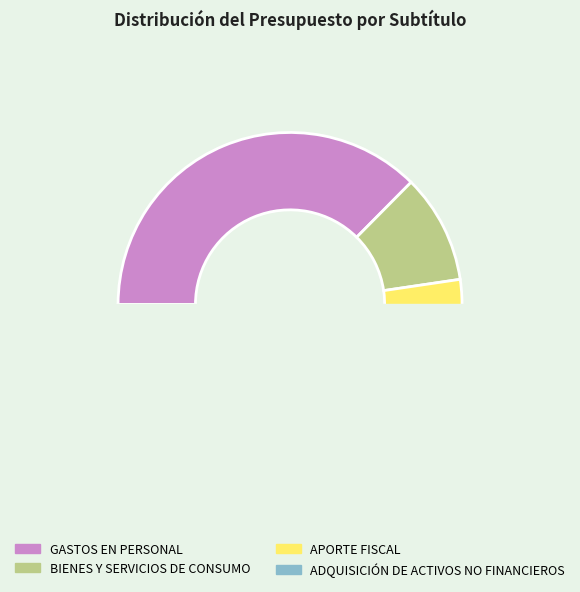

How many segments does this pie chart have?

4